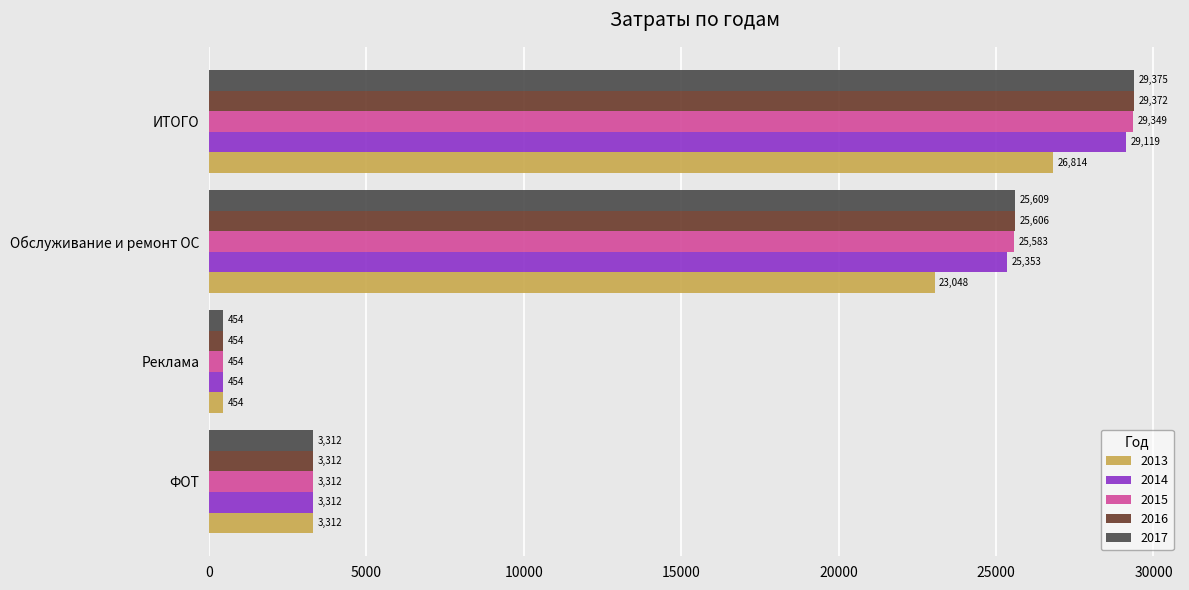

Which series has the widest spread of values?

2017